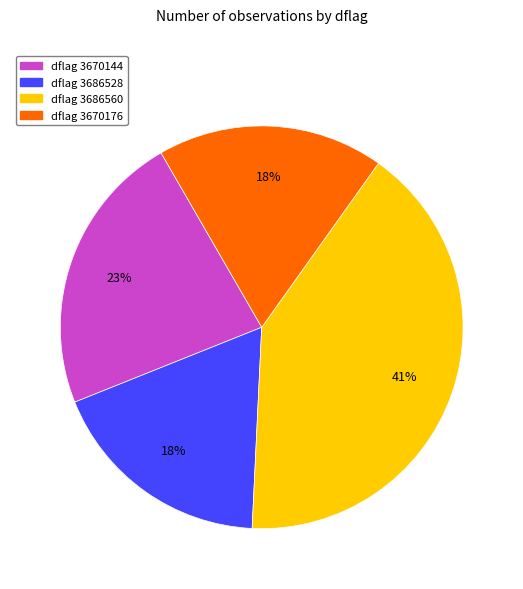

How many slices are in this pie chart?

4